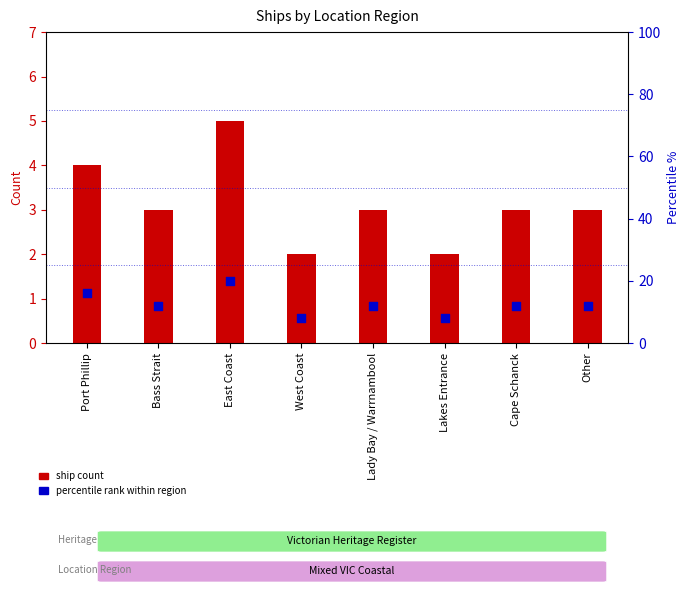

At which category is the sum across all series the highest?

East Coast